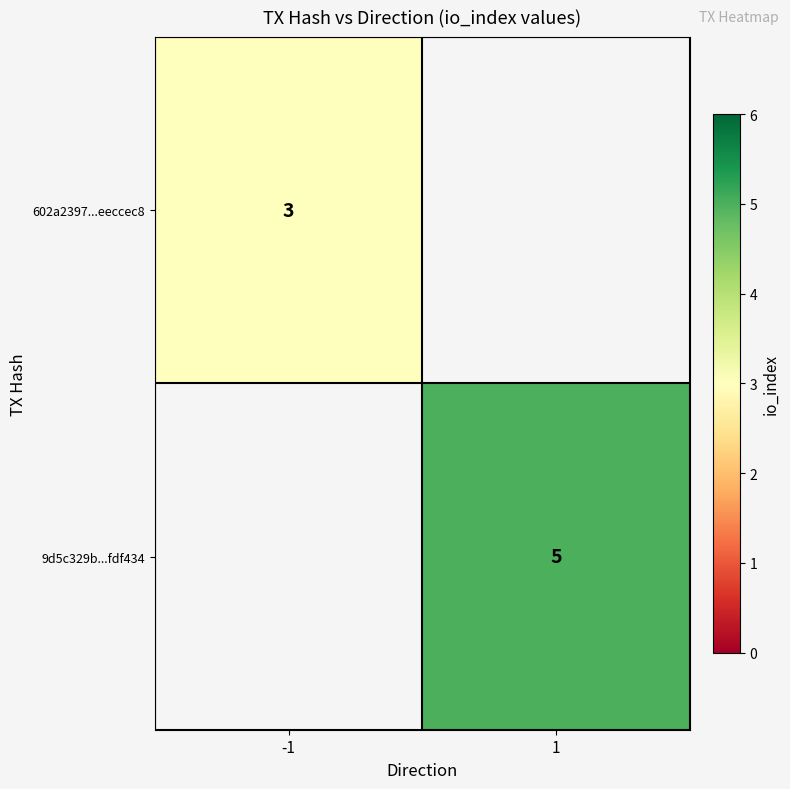

True or false: 9d5c329b...fdf434 has a value of 2 at 1.

False